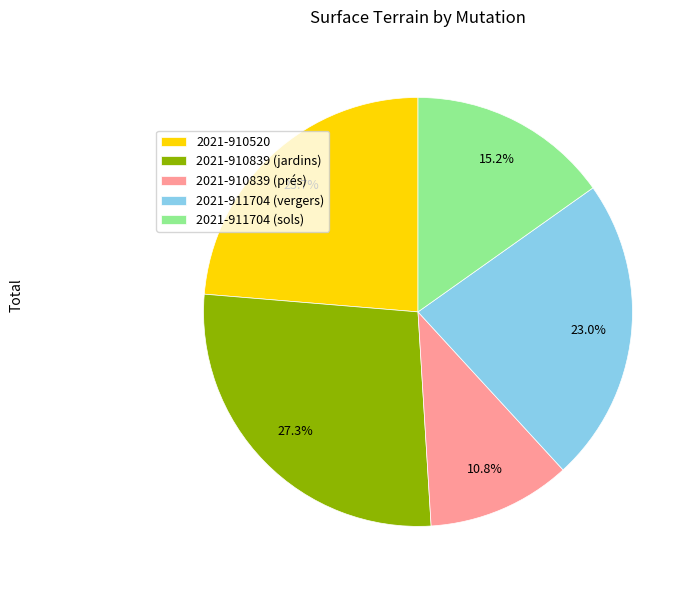

To the nearest percent, what is the combined percentage of 2021-910839 (jardins) and 2021-911704 (vergers)?

50%